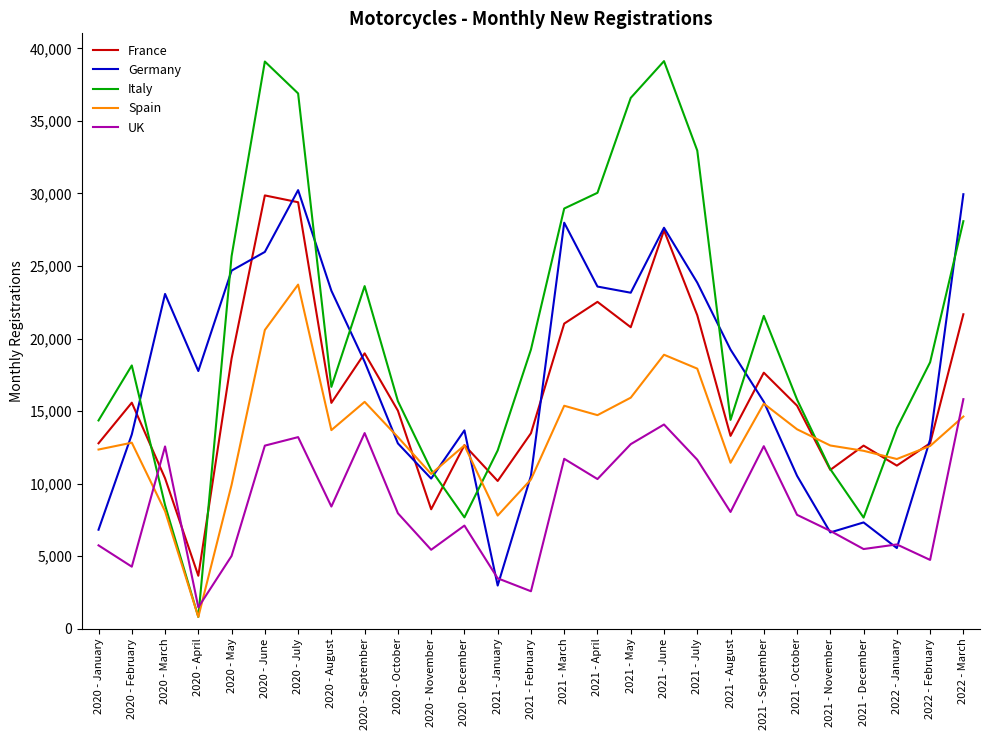

List the series in order of their peak value, highest first.

Italy, Germany, France, Spain, UK